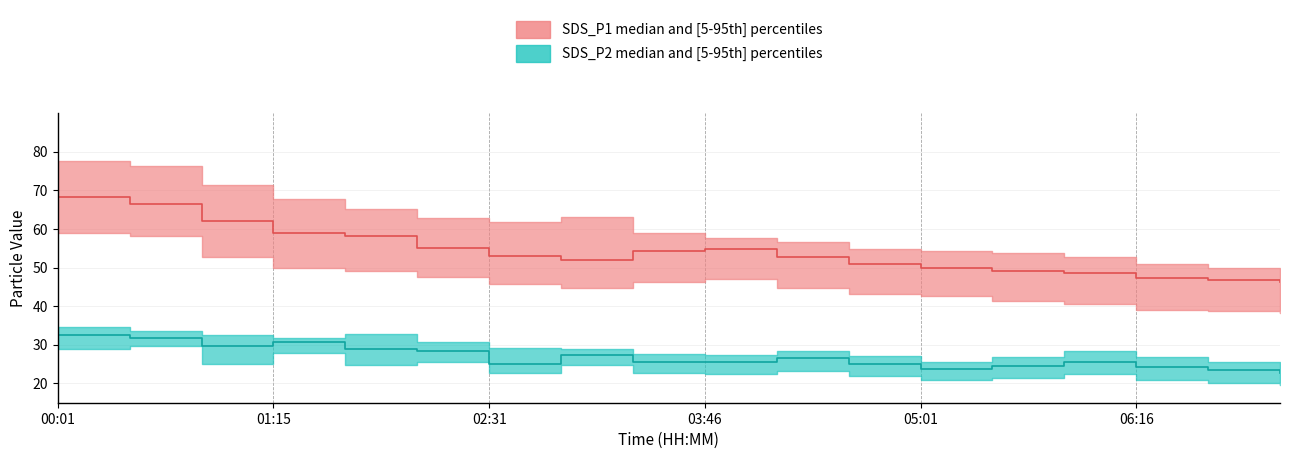

The SDS_P2_upper series shows 28.5 at 04:11. True or false?

True